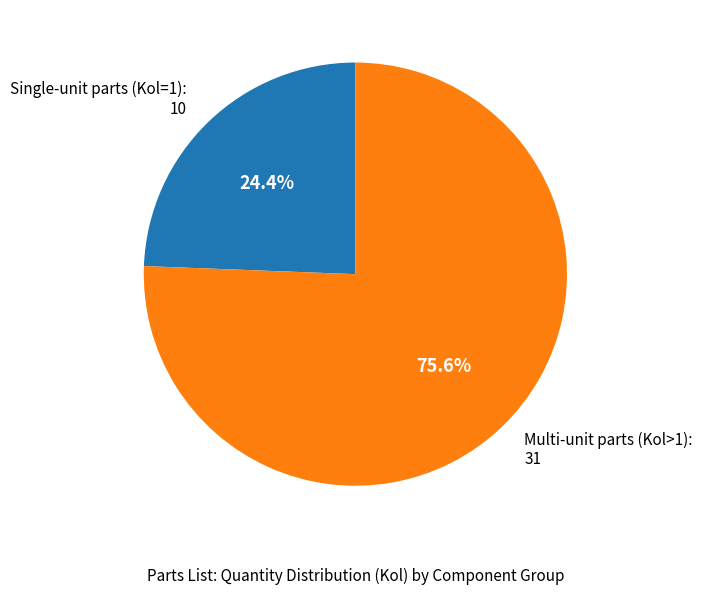

Is the sum of Multi-unit parts (Kol>1): 31 and Single-unit parts (Kol=1): 10 greater than half?

Yes